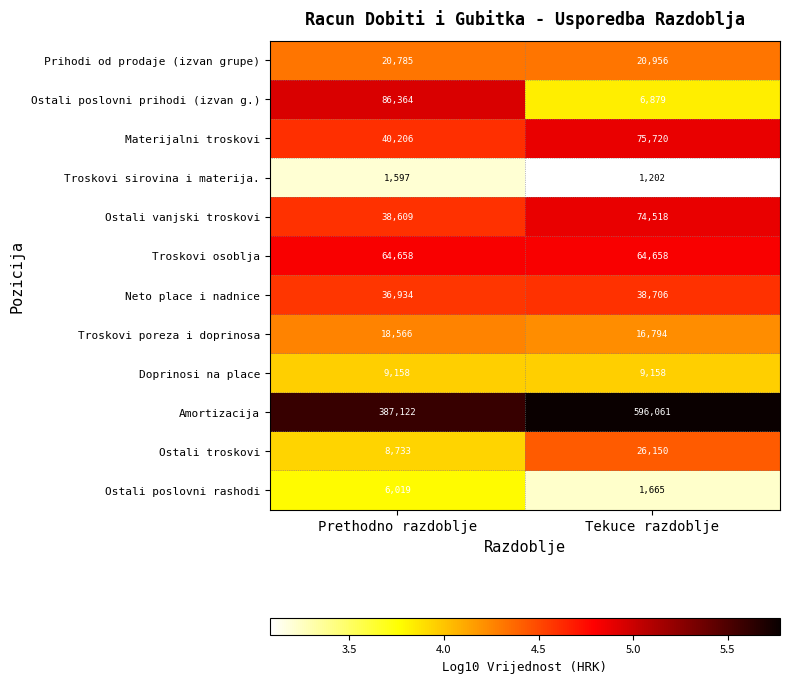

Reading left to right, what are all the values shown in this chart?

Prihodi od prodaje (izvan grupe): Prethodno razdoblje=20785	Tekuce razdoblje=20956
Ostali poslovni prihodi (izvan g.): Prethodno razdoblje=86364	Tekuce razdoblje=6879
Materijalni troskovi: Prethodno razdoblje=40206	Tekuce razdoblje=75720
Troskovi sirovina i materija.: Prethodno razdoblje=1597	Tekuce razdoblje=1202
Ostali vanjski troskovi: Prethodno razdoblje=38609	Tekuce razdoblje=74518
Troskovi osoblja: Prethodno razdoblje=64658	Tekuce razdoblje=64658
Neto place i nadnice: Prethodno razdoblje=36934	Tekuce razdoblje=38706
Troskovi poreza i doprinosa: Prethodno razdoblje=18566	Tekuce razdoblje=16794
Doprinosi na place: Prethodno razdoblje=9158	Tekuce razdoblje=9158
Amortizacija: Prethodno razdoblje=387122	Tekuce razdoblje=596061
Ostali troskovi: Prethodno razdoblje=8733	Tekuce razdoblje=26150
Ostali poslovni rashodi: Prethodno razdoblje=6019	Tekuce razdoblje=1665